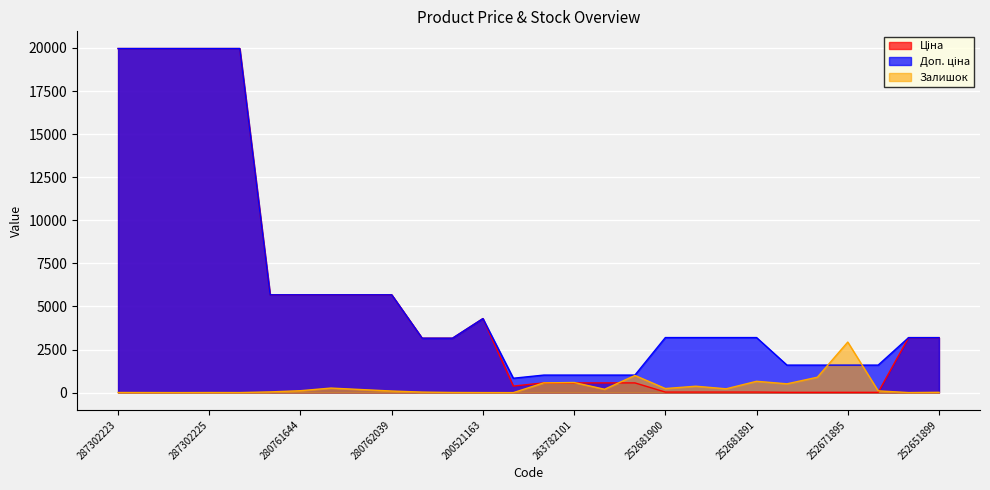

List the series in order of their peak value, lowest first.

Залишок, Ціна, Доп. ціна